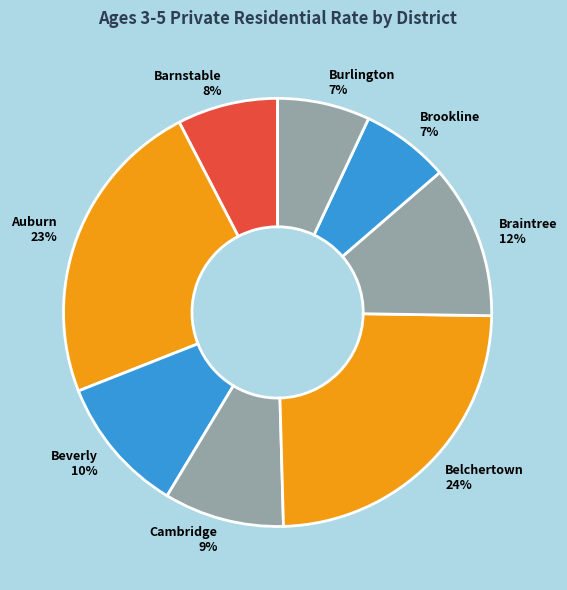

Combined, do Braintree and Auburn account for over 50%?

No